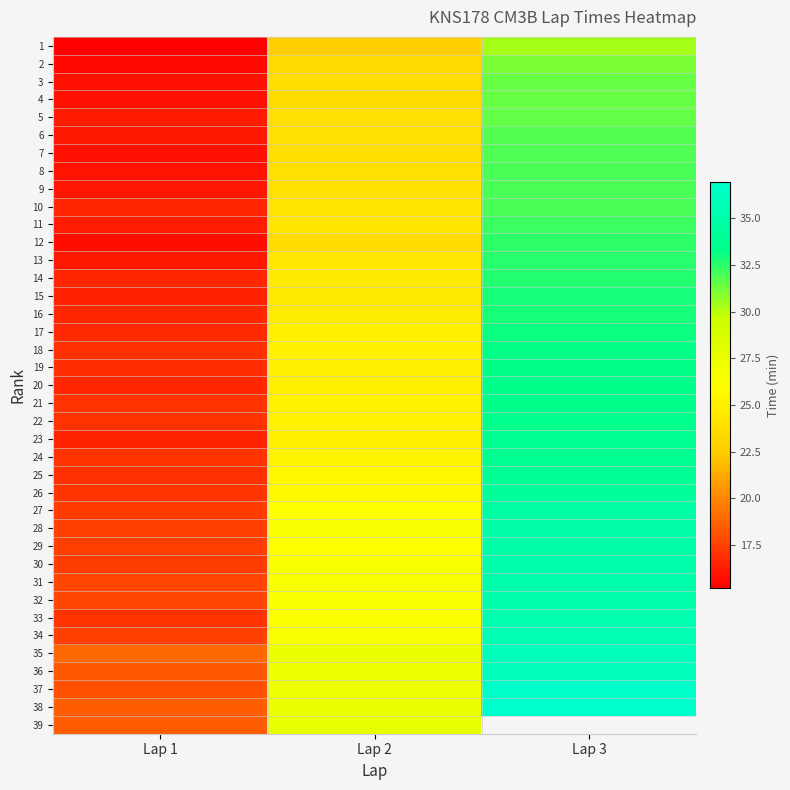

At which label does 36 reach its minimum?

Lap 1